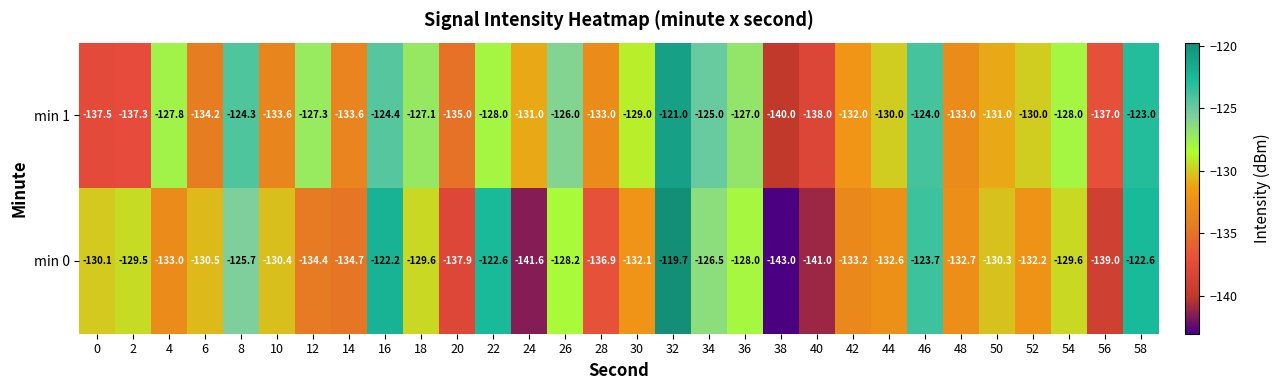

What is the average value of the min 1 series?

-130.3